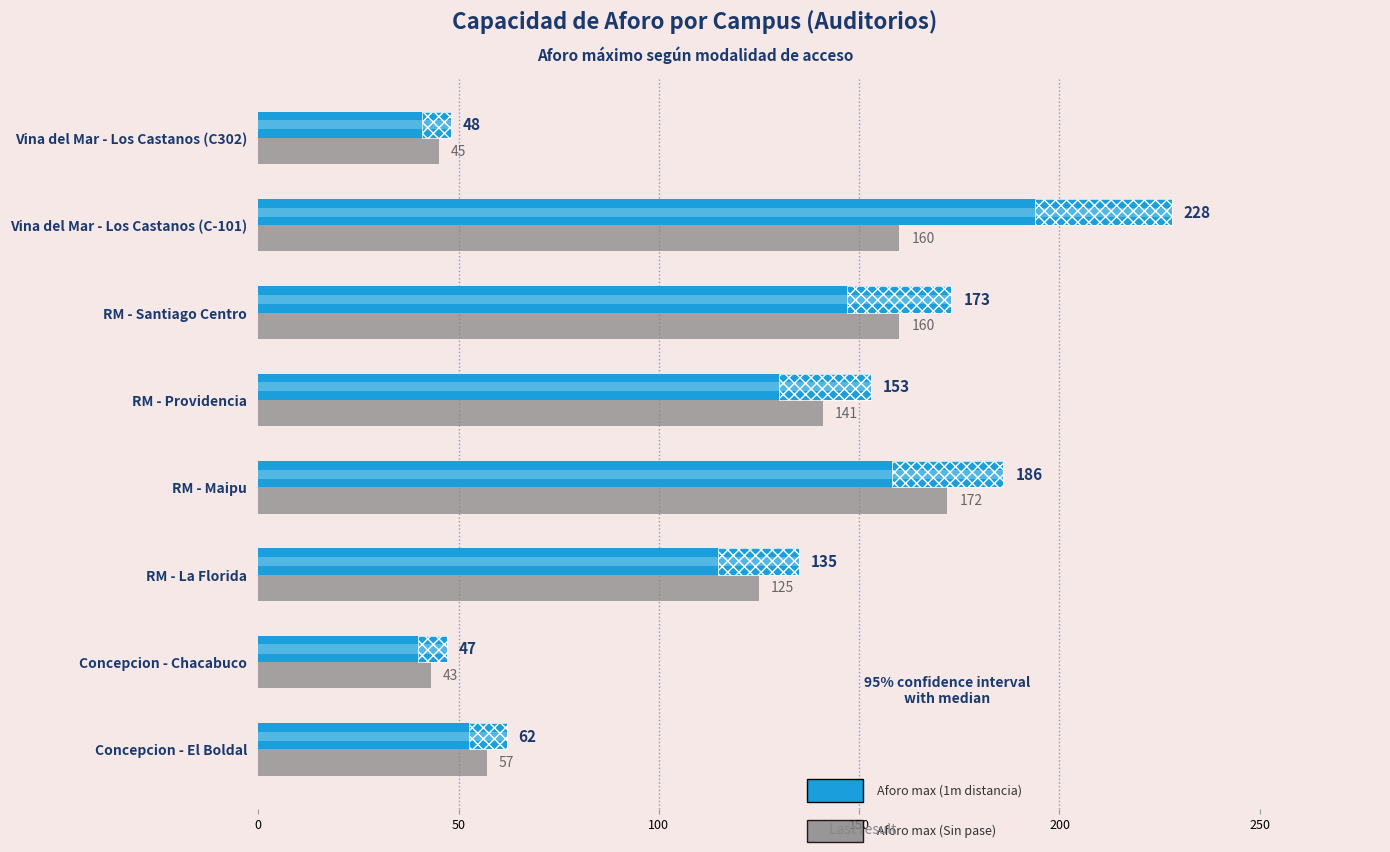

What is the sum of all Aforo max (1m distancia) values?

1032